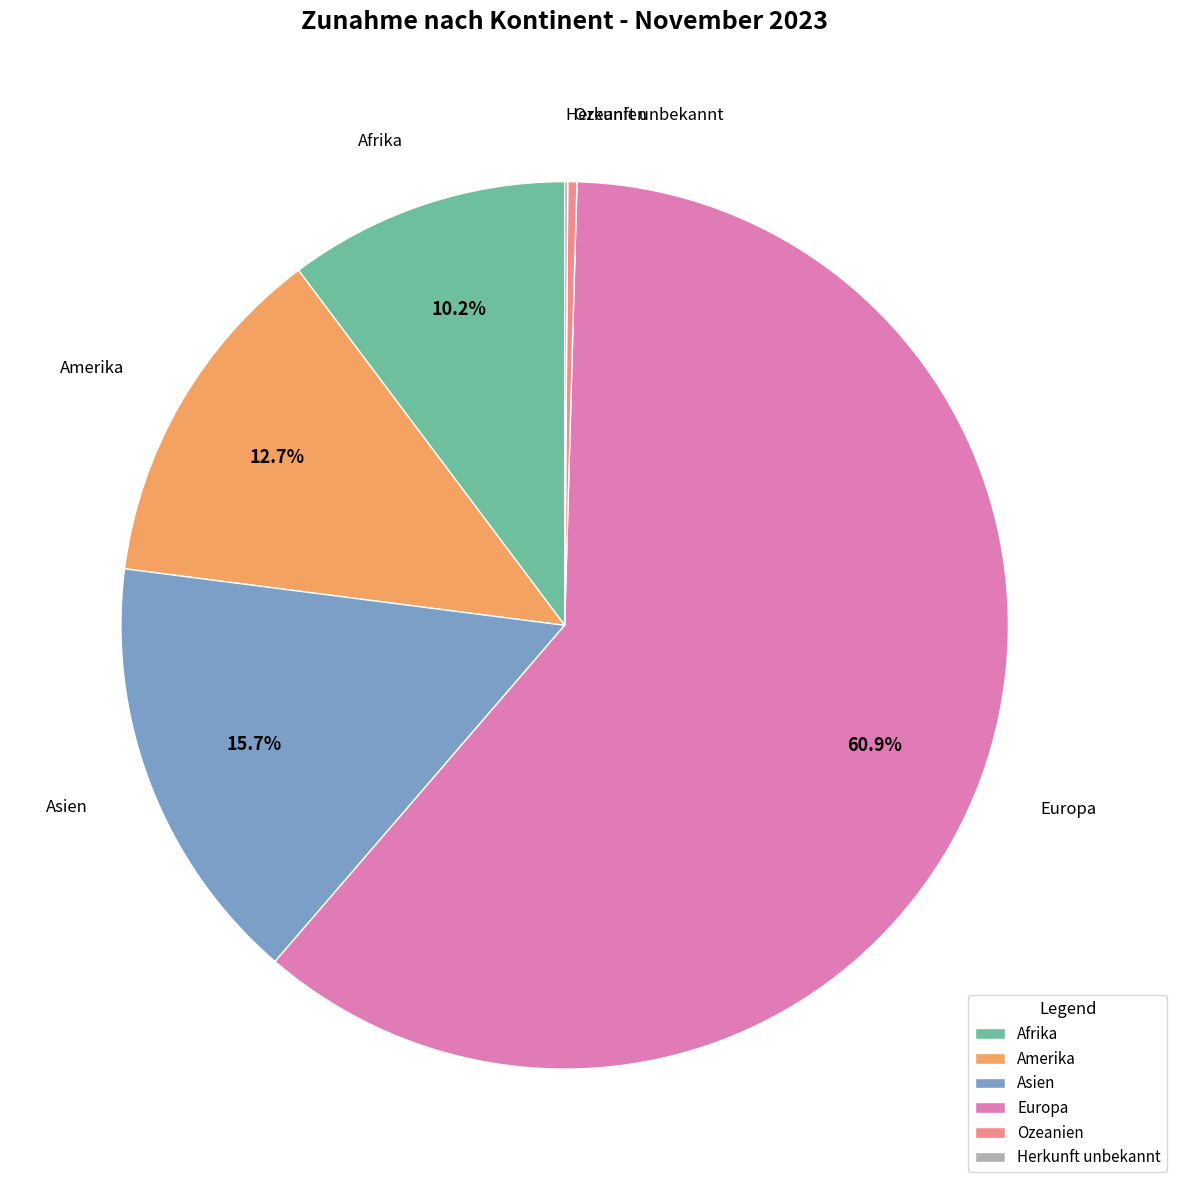

Combined, do Afrika and Amerika account for over 50%?

No